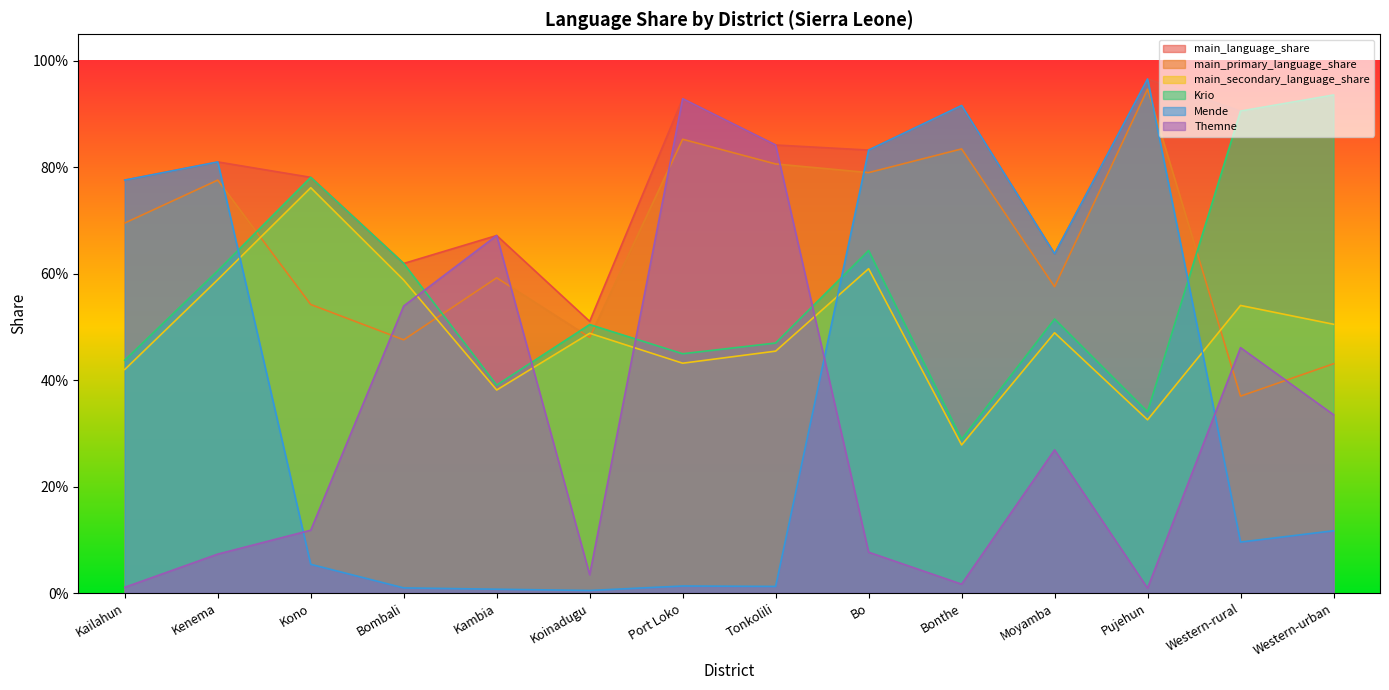

In main_secondary_language_share, how many points are lower than both neighbors (excluding endpoints)?

4